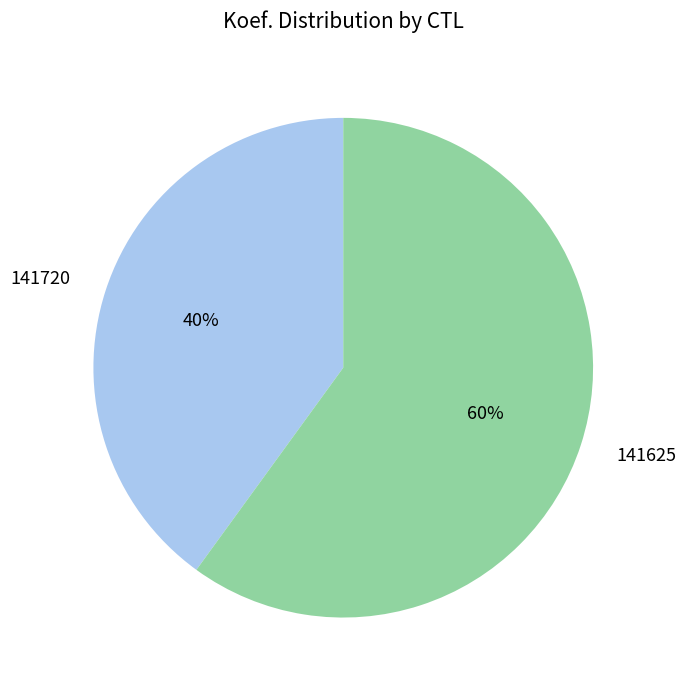

Is there a majority slice in this chart?

Yes